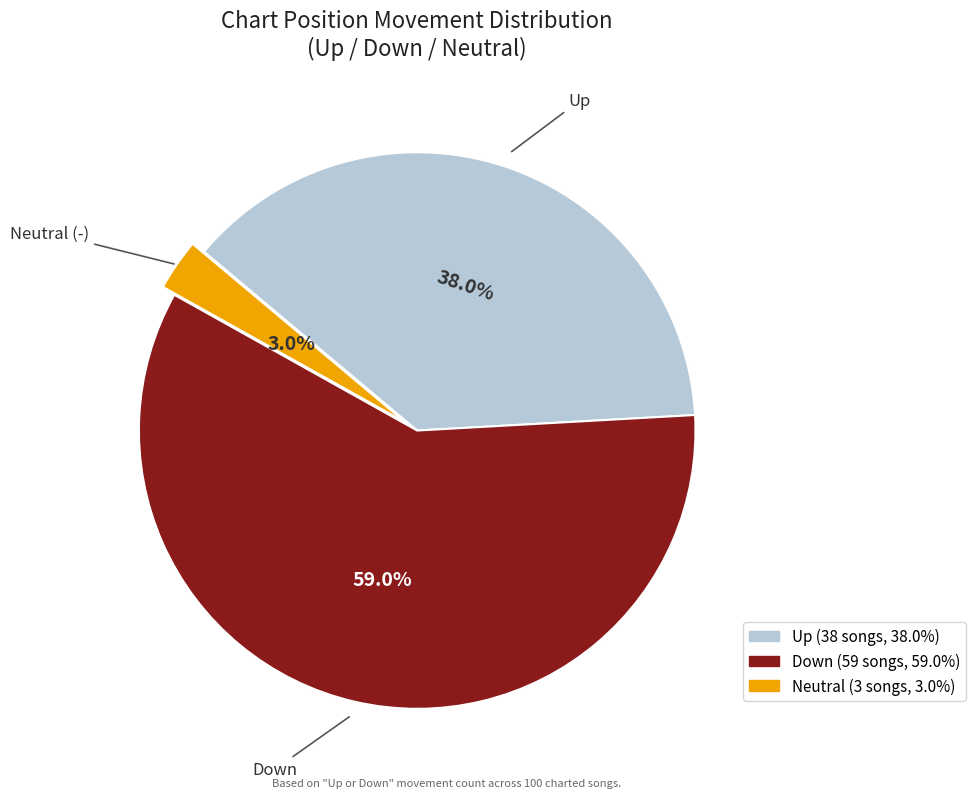

Is there a majority slice in this chart?

Yes